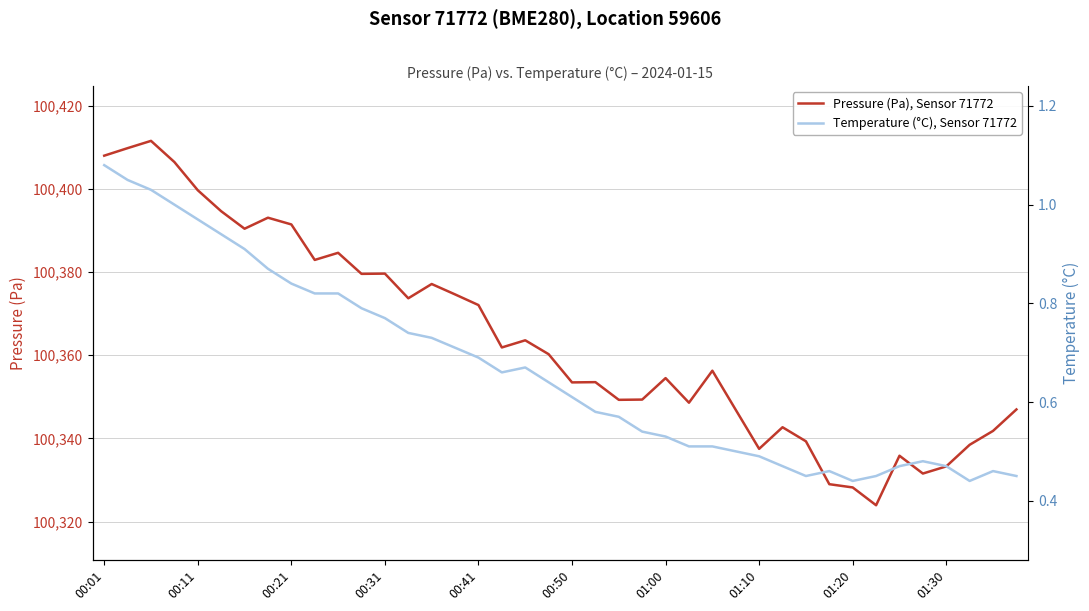

What is the minimum value for Pressure (Pa), Sensor 71772?

100323.9